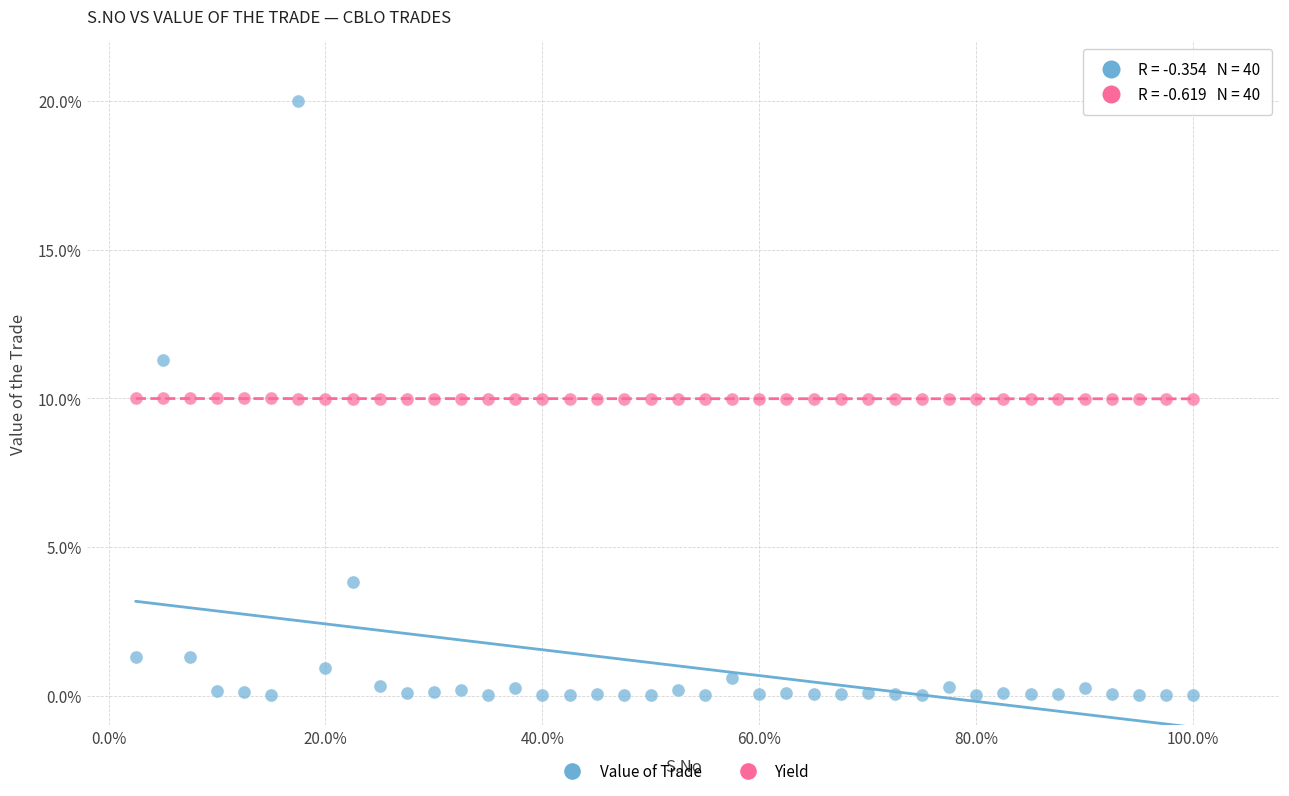

Across all data points, what is the range of X values (max minus min)?

97.5